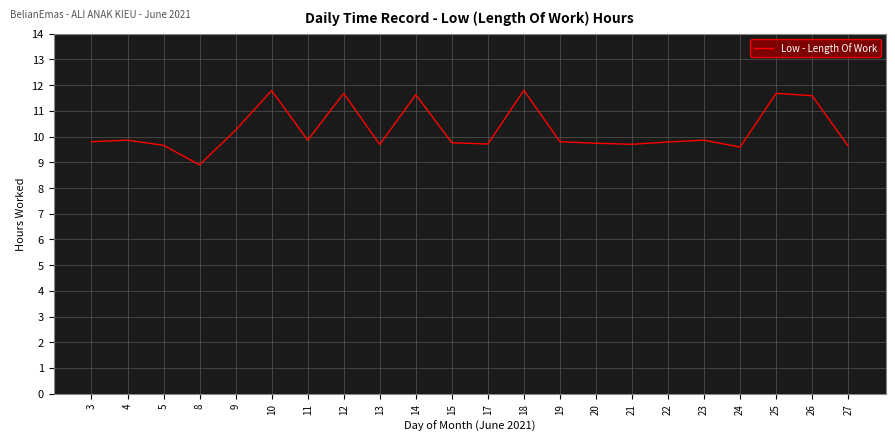

What is the greatest value displayed?

11.8